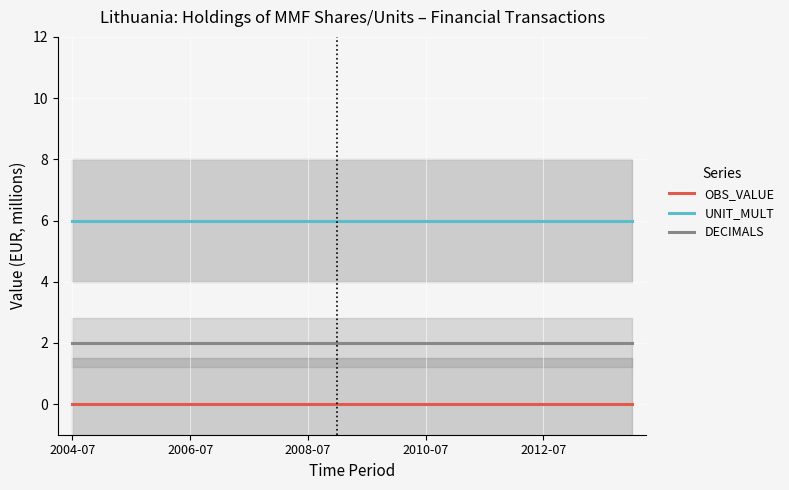

What position from the right is 2009-01?

11